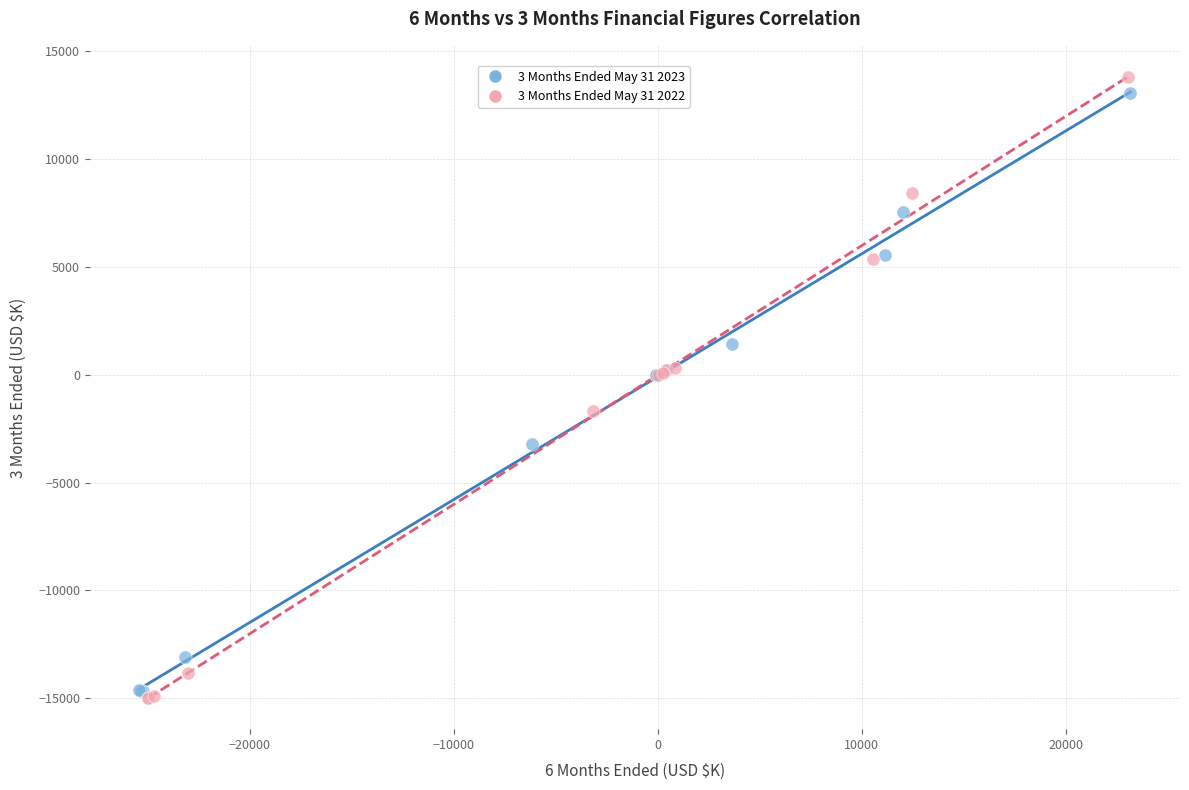

Which series contains the highest Y value?

3 Months Ended May 31 2022